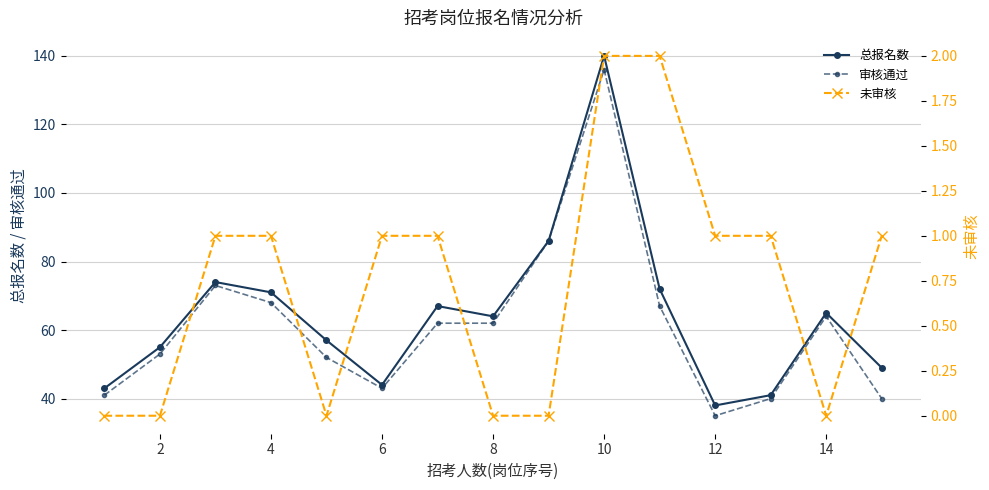

What is the difference between the second highest and minimum values in the 审核通过 series?

51